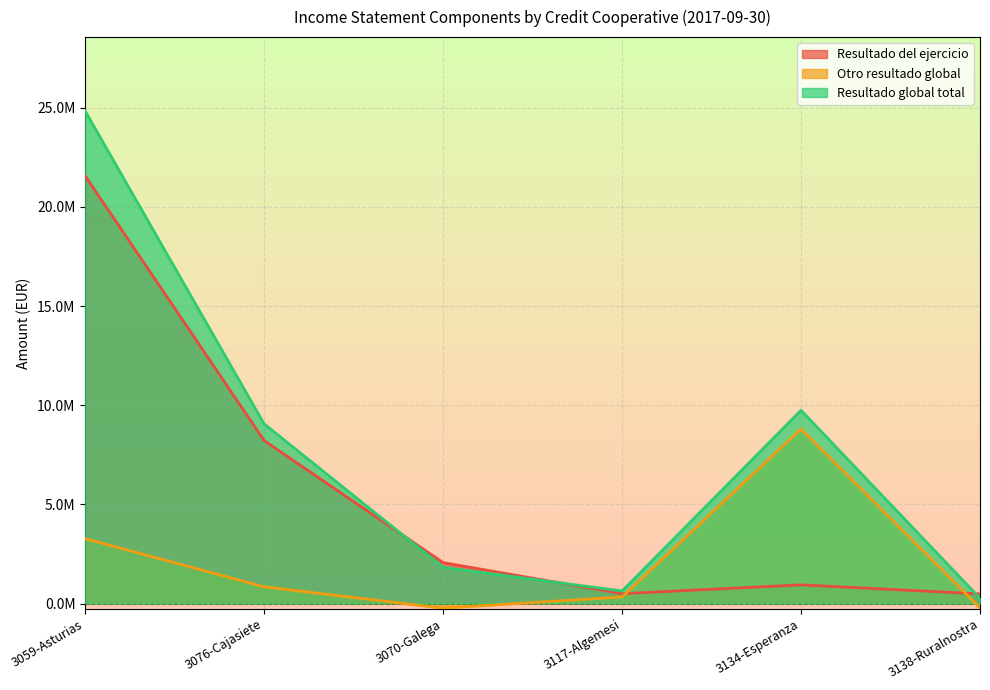

Rank the series by their average value, from lowest to highest.

Otro resultado global, Resultado del ejercicio, Resultado global total